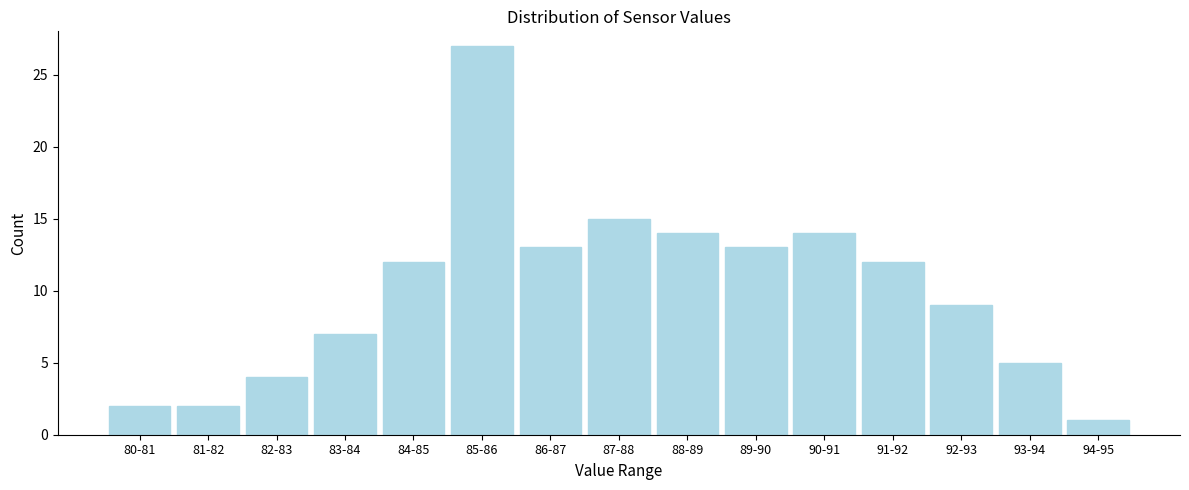

Reading right to left, extract all data points from this chart.

1	5	9	12	14	13	14	15	13	27	12	7	4	2	2